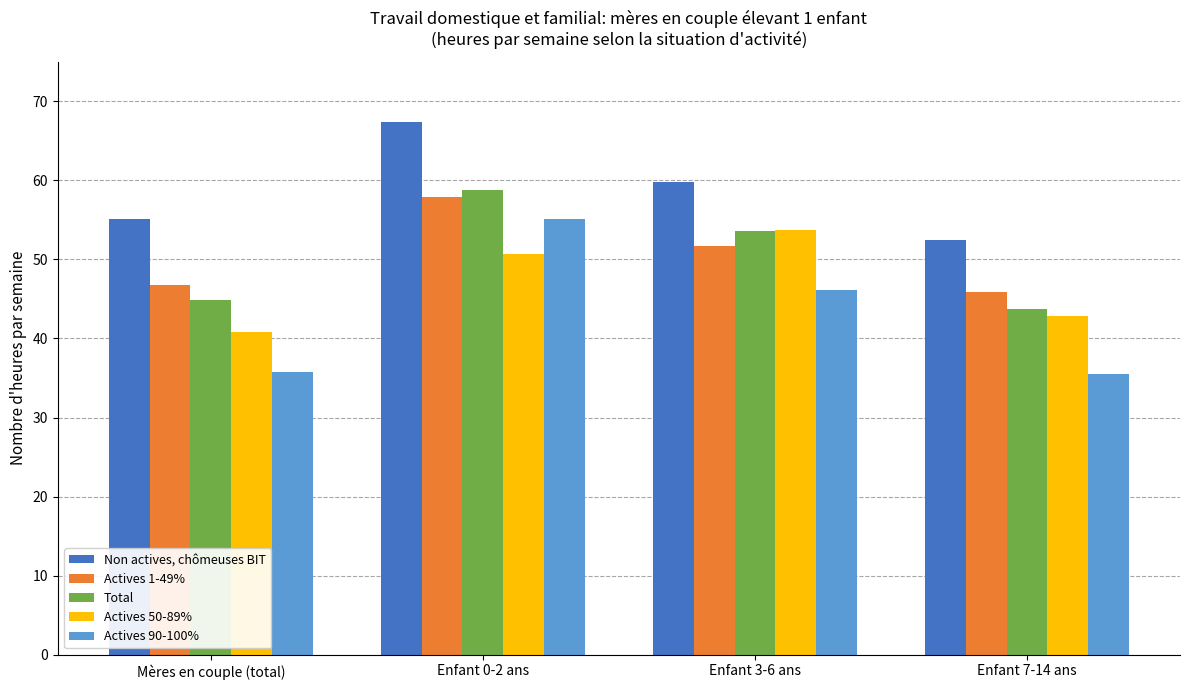

Which category has the highest value in the Total series?

Enfant 0-2 ans